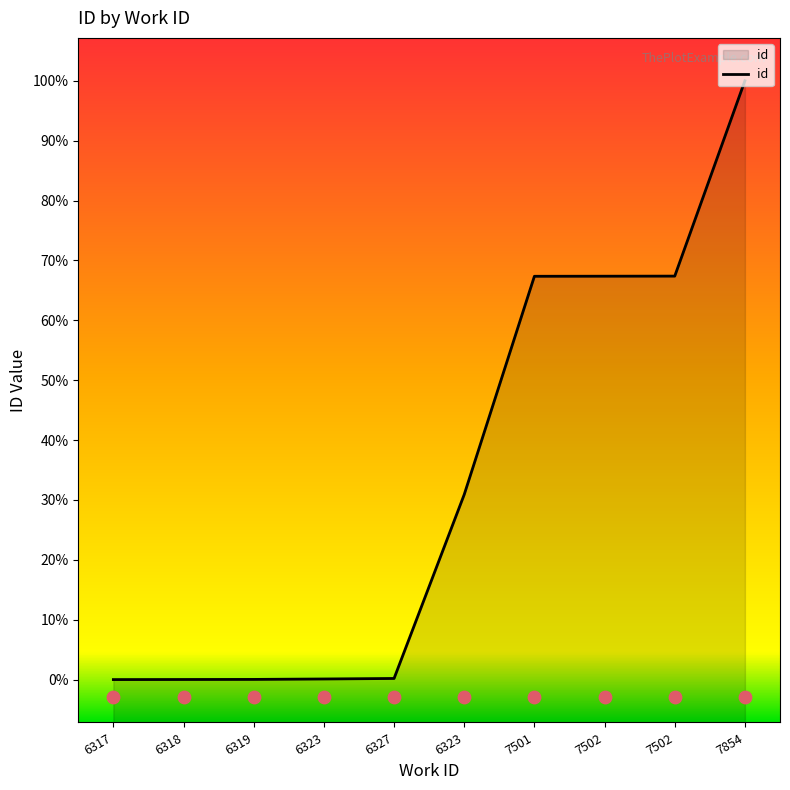

Approximately how many times larger is the value at 6318 compared to 6327?

1.0